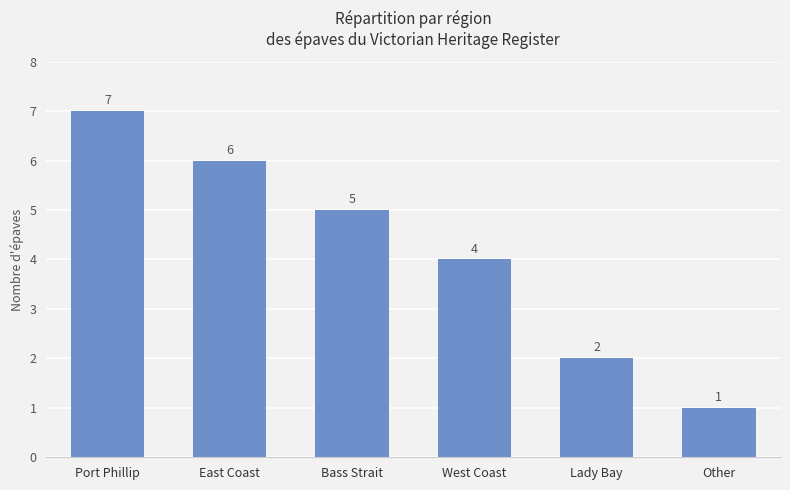

Reading left to right, what are all the values shown in this chart?

Port Phillip=7	East Coast=6	Bass Strait=5	West Coast=4	Lady Bay=2	Other=1